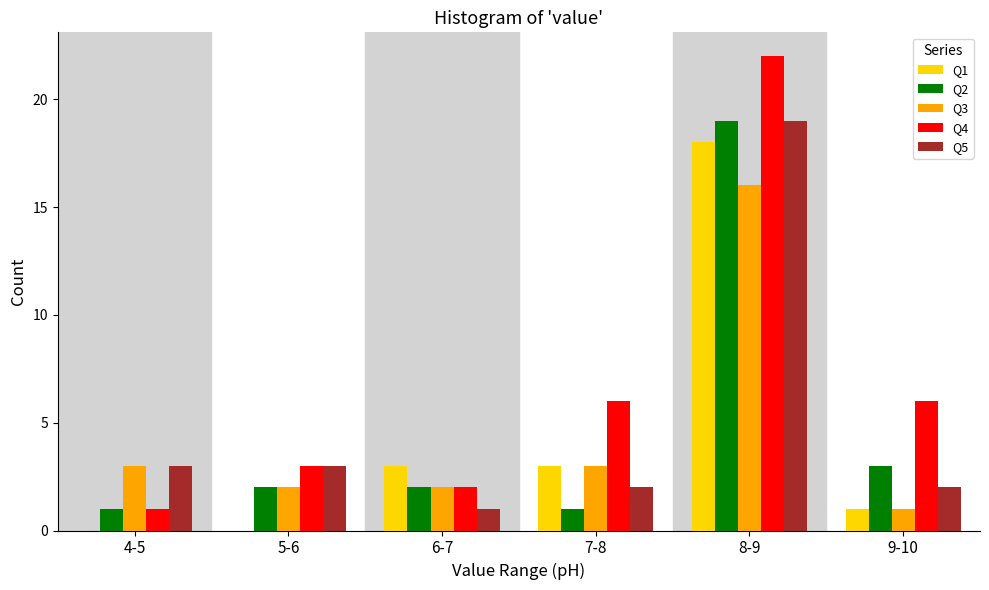

Reading left to right, what are all the values shown in this chart?

Q1: 4-5=0	5-6=0	6-7=3	7-8=3	8-9=18	9-10=1
Q2: 4-5=1	5-6=2	6-7=2	7-8=1	8-9=19	9-10=3
Q3: 4-5=3	5-6=2	6-7=2	7-8=3	8-9=16	9-10=1
Q4: 4-5=1	5-6=3	6-7=2	7-8=6	8-9=22	9-10=6
Q5: 4-5=3	5-6=3	6-7=1	7-8=2	8-9=19	9-10=2